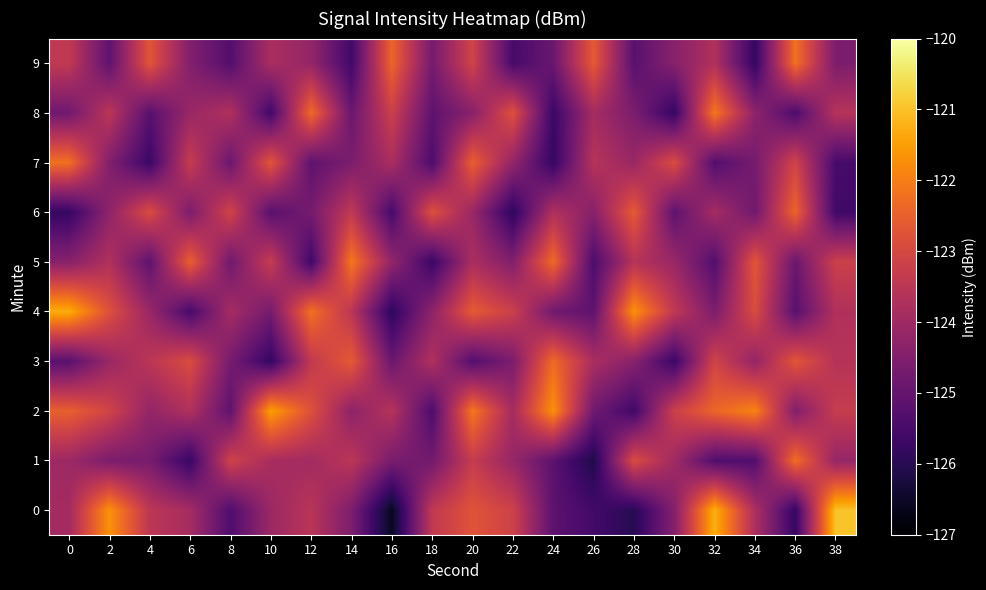

What is the smallest value displayed?

-126.6